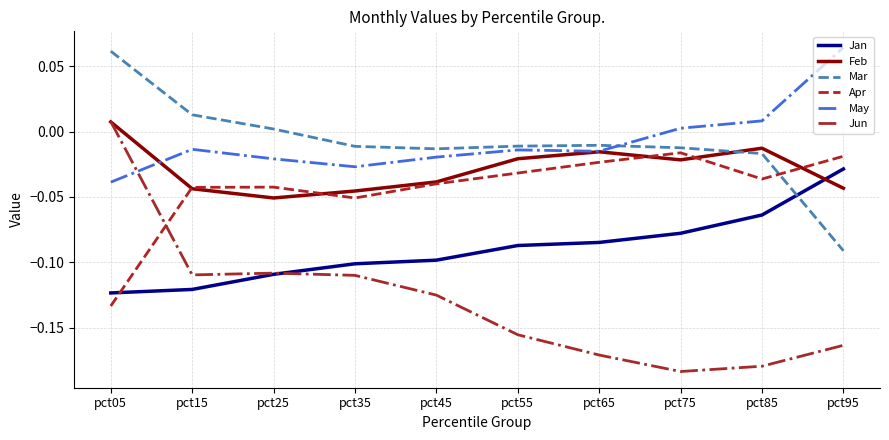

How many times do Mar and May cross each other?

1